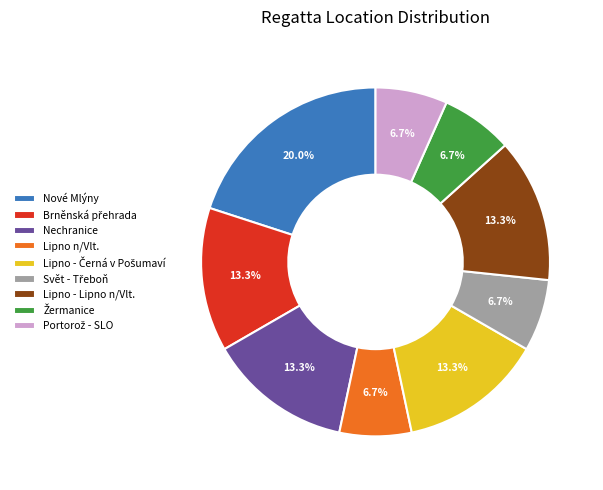

How many segments does this pie chart have?

9